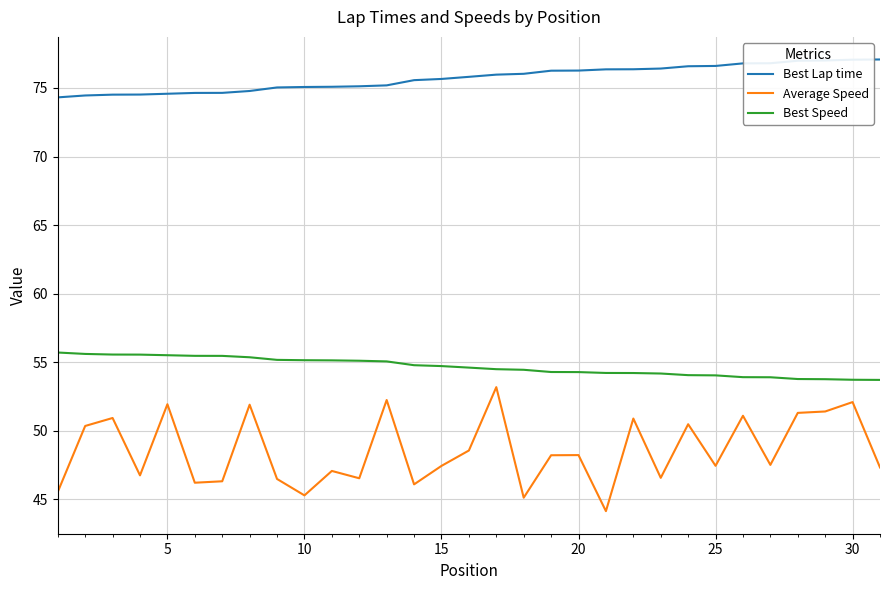

What is the highest value of the Best Lap time series?

77.1